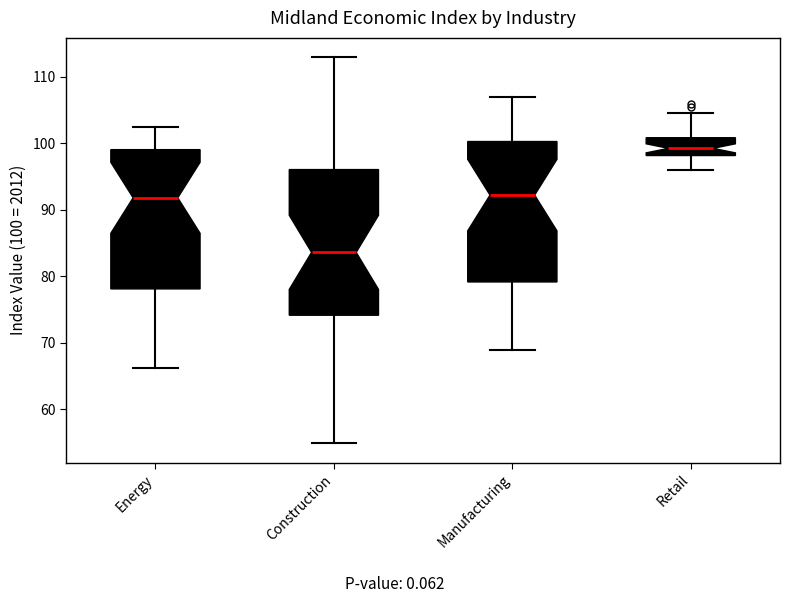

Reading left to right, transcribe this box plot: for each box, give where its median line is, the range the box spans, and where its two whiskers end, as read against the y-axis. The values are not printed on the chart, so give them approximately, as read against the axis.

Energy: median 92, box 78 to 99, whiskers 66 to 102
Construction: median 84, box 74 to 96, whiskers 55 to 113
Manufacturing: median 92, box 79 to 100, whiskers 69 to 107
Retail: median 99, box 98 to 101, whiskers 96 to 105